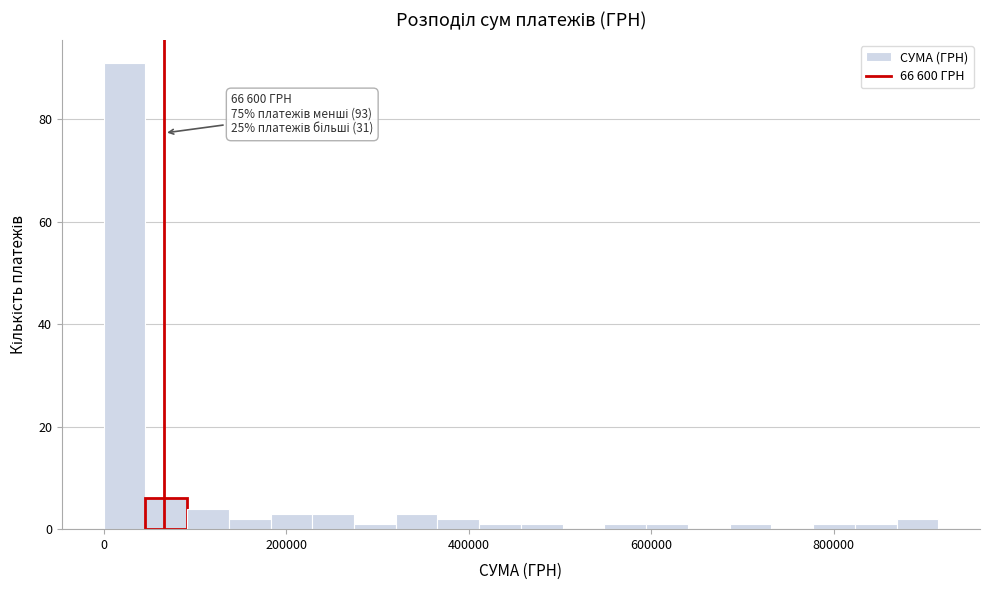

Around what value on the x-axis is the tallest bar? Give the approximate position of its centre, as read against the axis.

20000